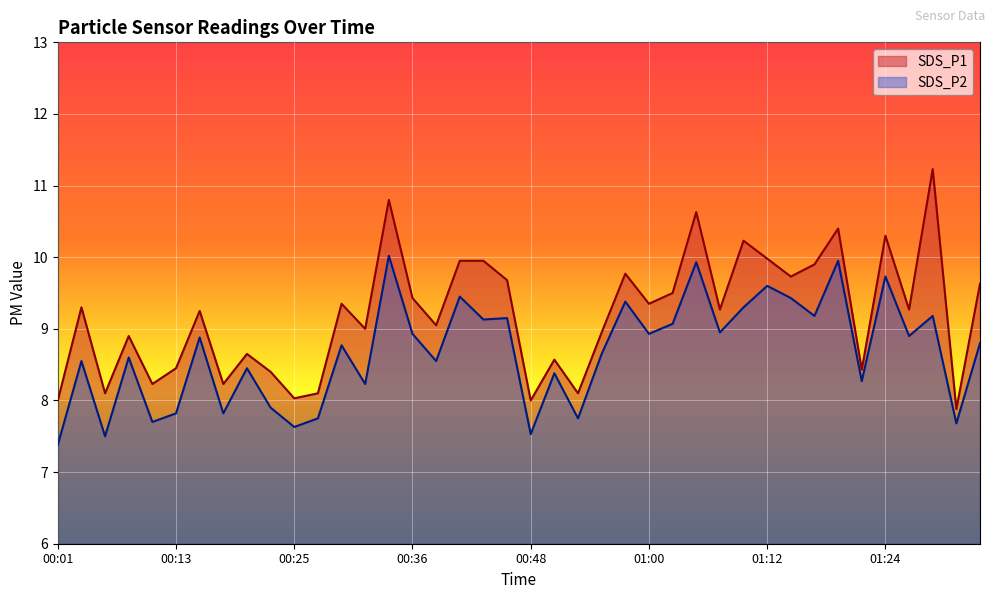

What is the difference between the highest and lowest values at 01:17?

0.7